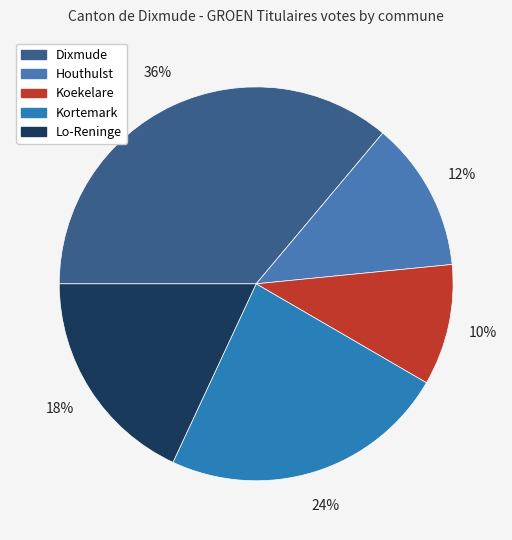

Which category has the smallest portion of the pie?

Koekelare